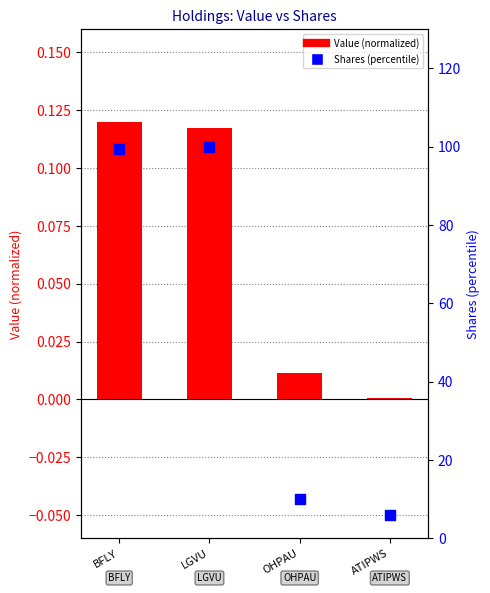

Which series has the widest spread of Y values?

Shares or principal amount (percentile)